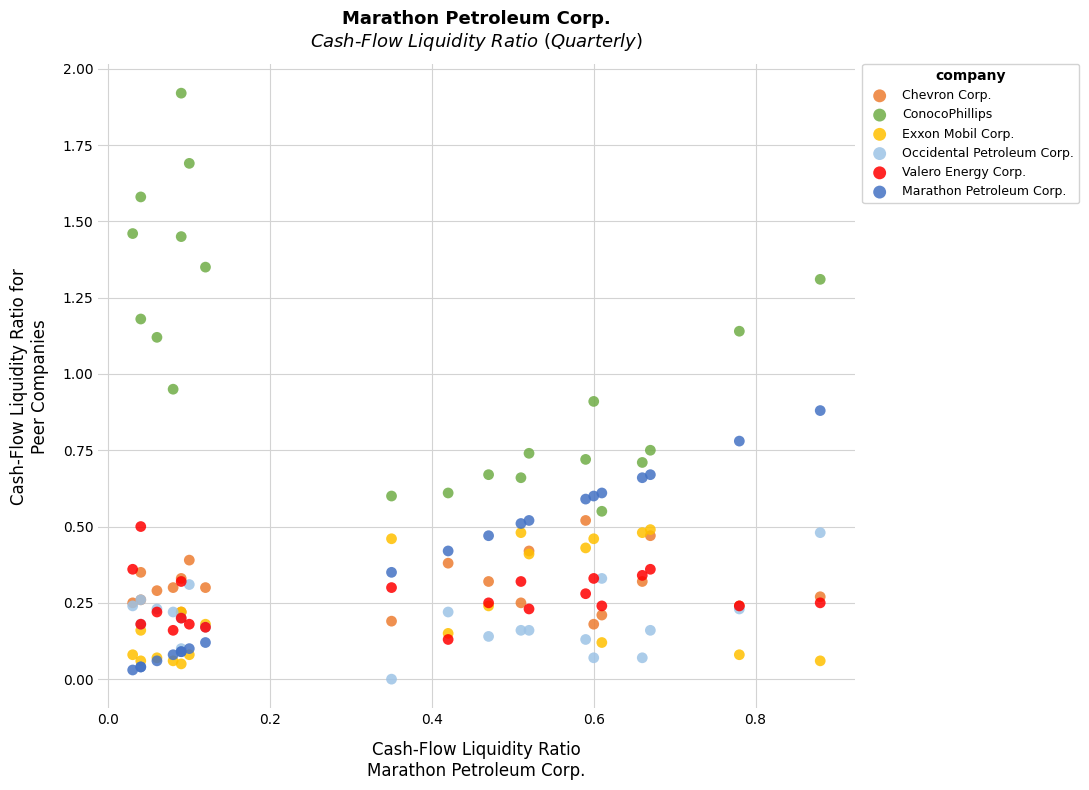

Which series reaches the minimum Y coordinate?

Occidental Petroleum Corp.